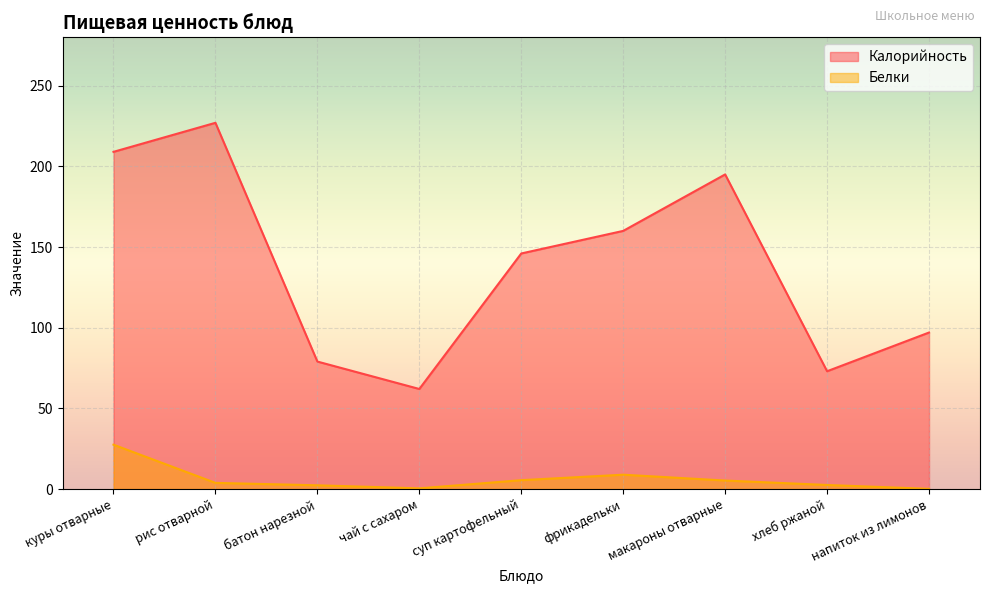

Reading left to right, transcribe all the data shown in this chart.

Калорийность: куры отварные=209.0	рис отварной=227.0	батон нарезной=79.0	чай с сахаром=62.0	суп картофельный=146.0	фрикадельки=160.0	макароны отварные=195.0	хлеб ржаной=73.0	напиток из лимонов=97.0
Белки: куры отварные=27.5	рис отварной=3.8	батон нарезной=2.3	чай с сахаром=0.4	суп картофельный=5.5	фрикадельки=8.9	макароны отварные=5.2	хлеб ржаной=2.5	напиток из лимонов=0.1